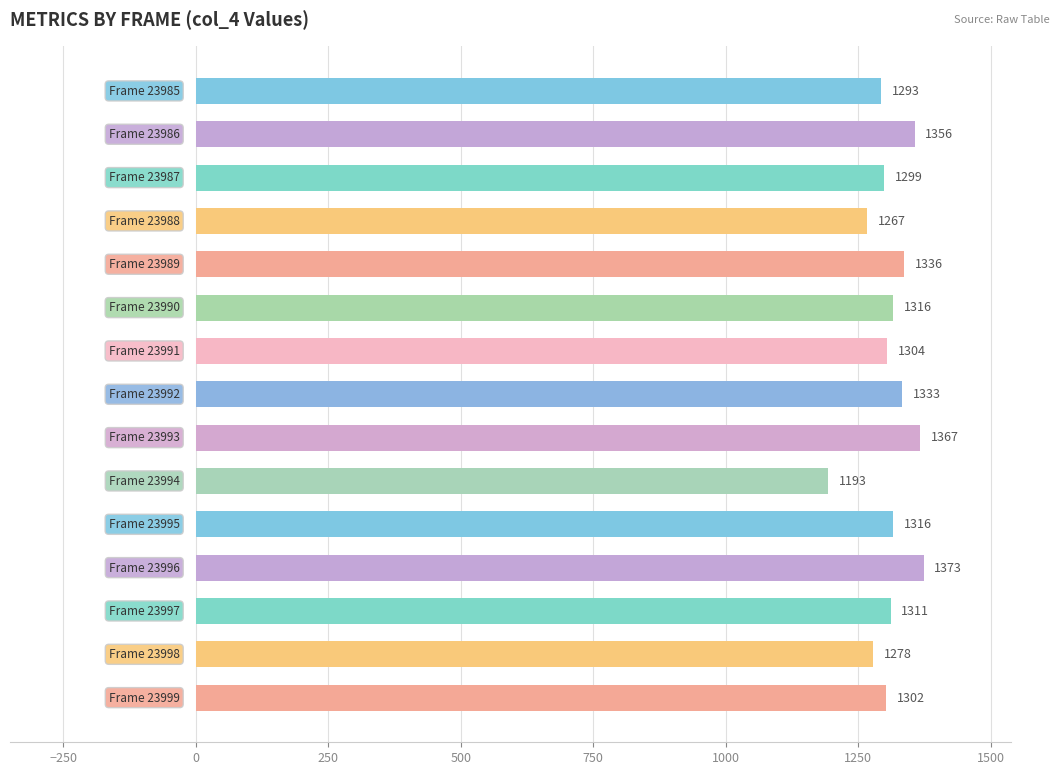

What is the difference between the second highest and second lowest values?

100